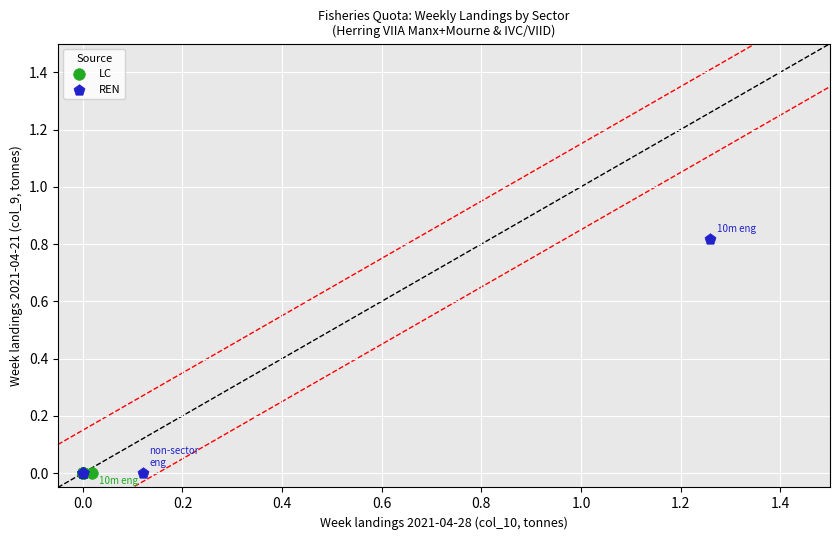

Which series contains the highest Y value?

REN